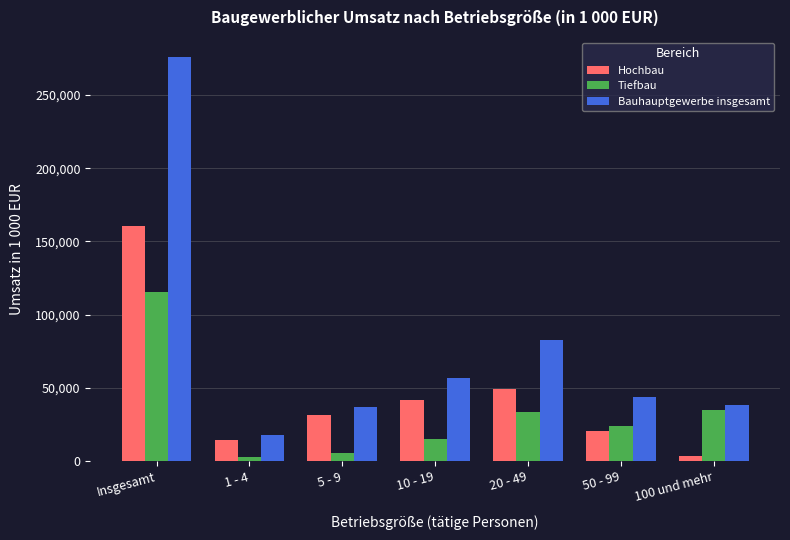

What position from the left is 5 - 9?

3